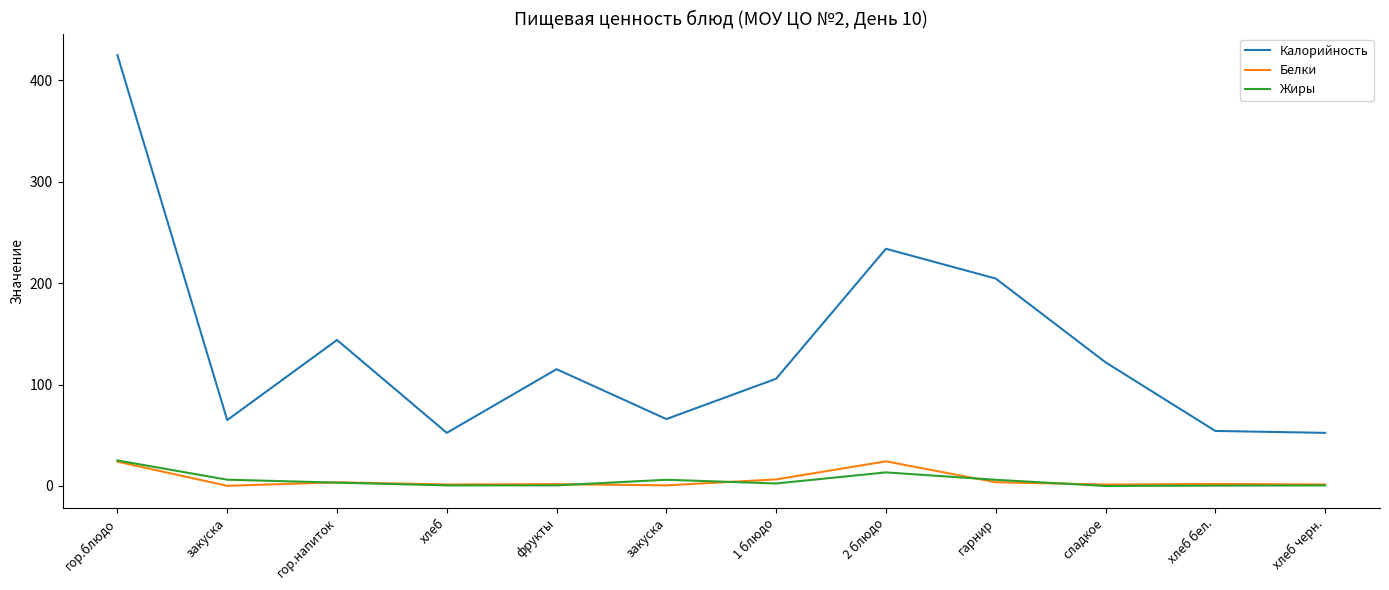

Which series has the largest total across all categories?

Калорийность